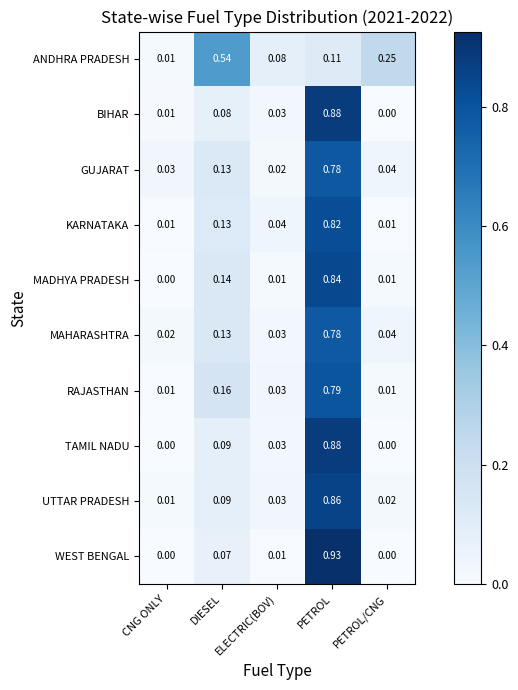

Which series has the largest range (max minus min)?

WEST BENGAL